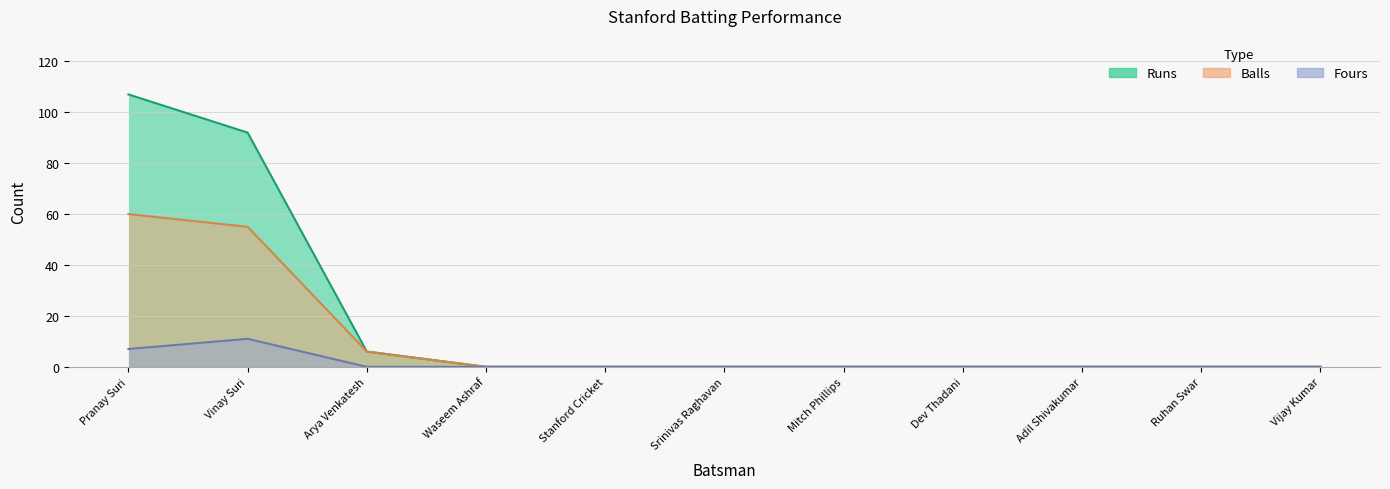

True or false: Runs has a value of 0 at Dev Thadani.

True